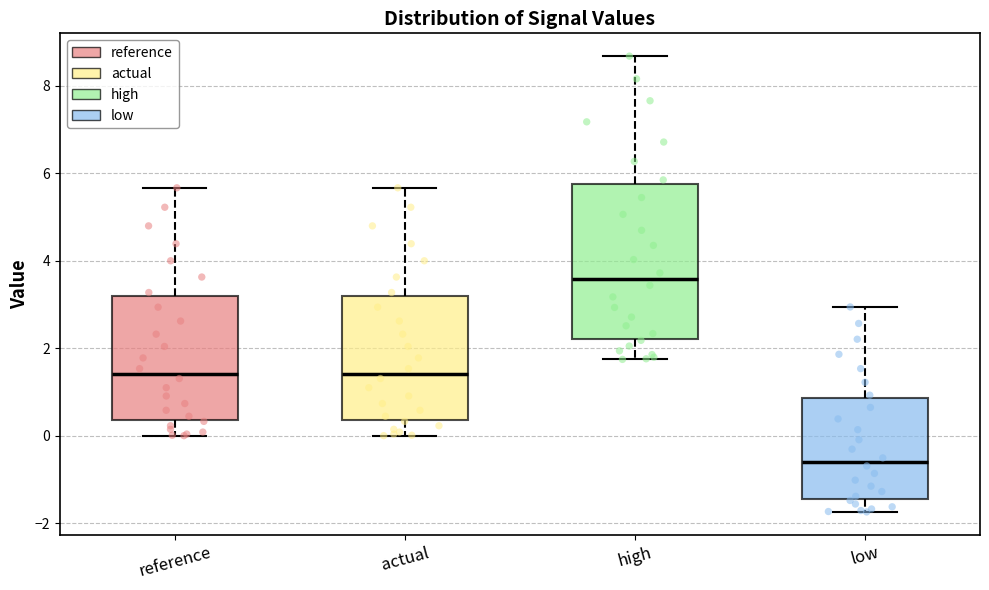

Which box's median line is the highest?

high